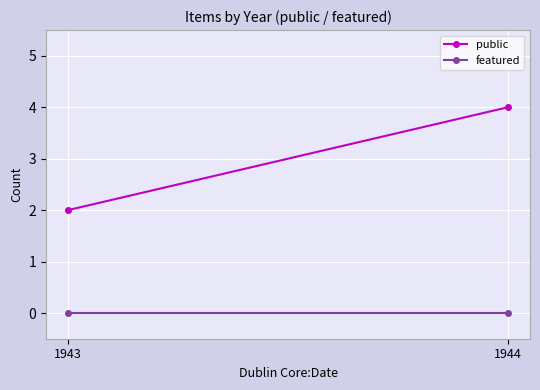

What is the sum of all public values?

6